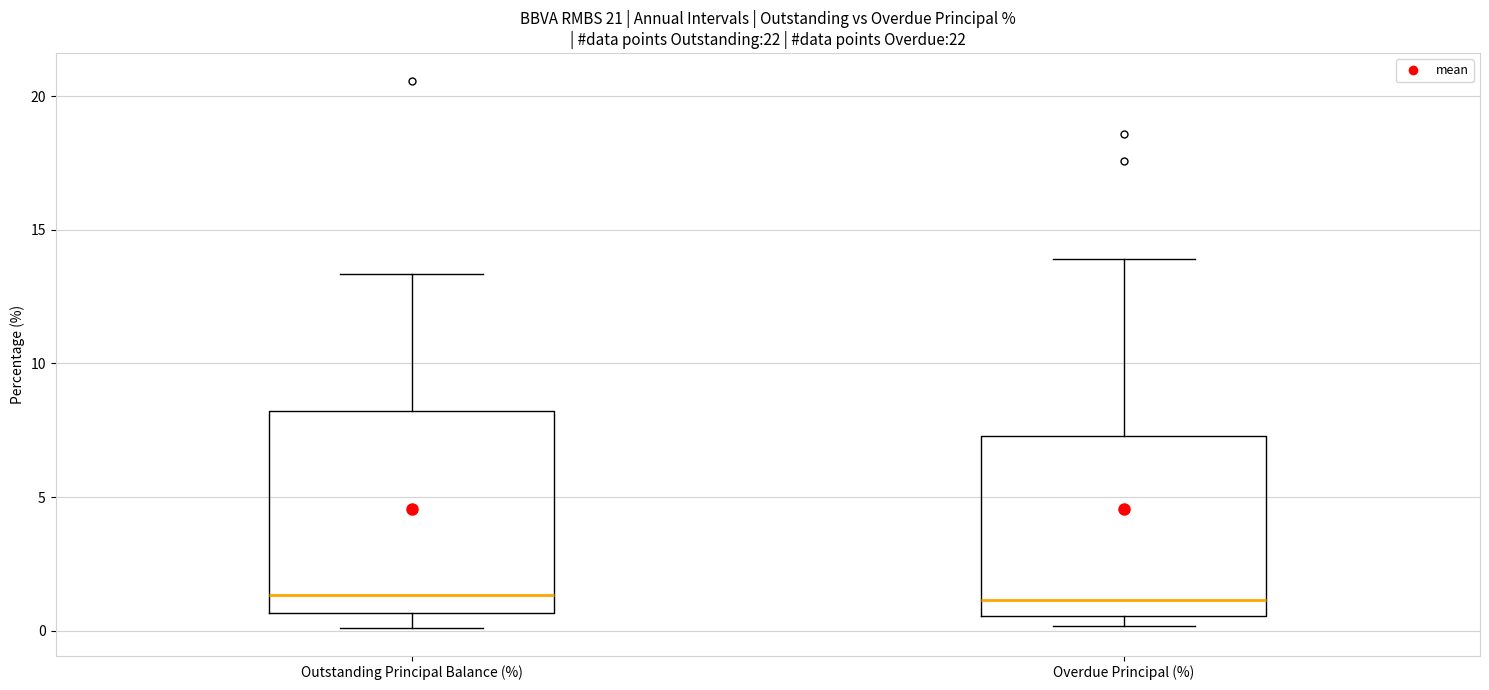

Which box is the tallest, from its lower edge to its upper edge?

Outstanding Principal Balance (%)